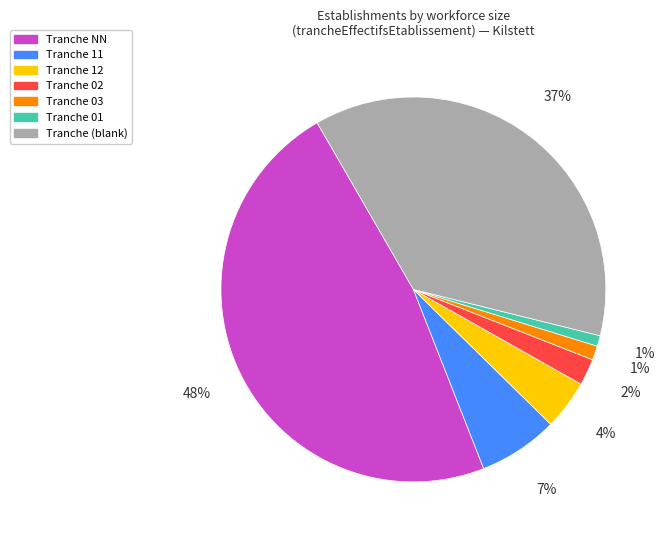

How many slices are in this pie chart?

7